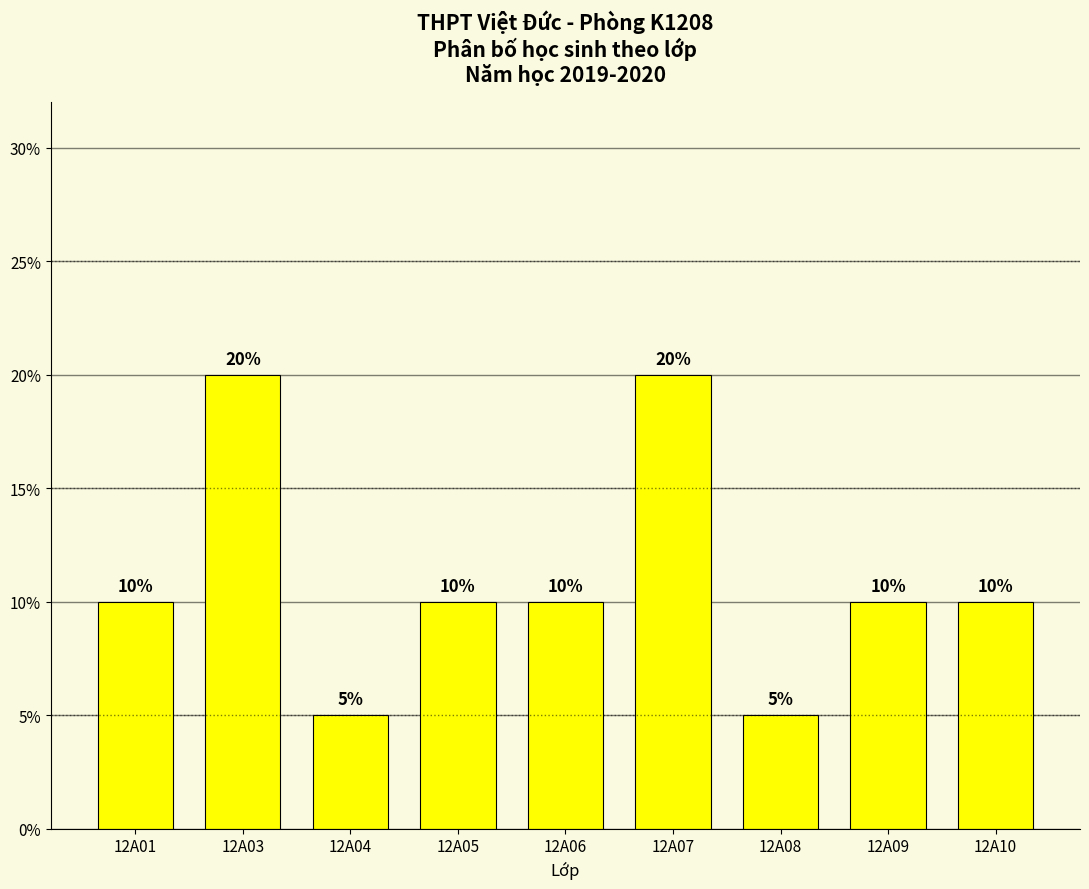

Reading right to left, transcribe all the data shown in this chart.

12A10=10	12A09=10	12A08=5	12A07=20	12A06=10	12A05=10	12A04=5	12A03=20	12A01=10